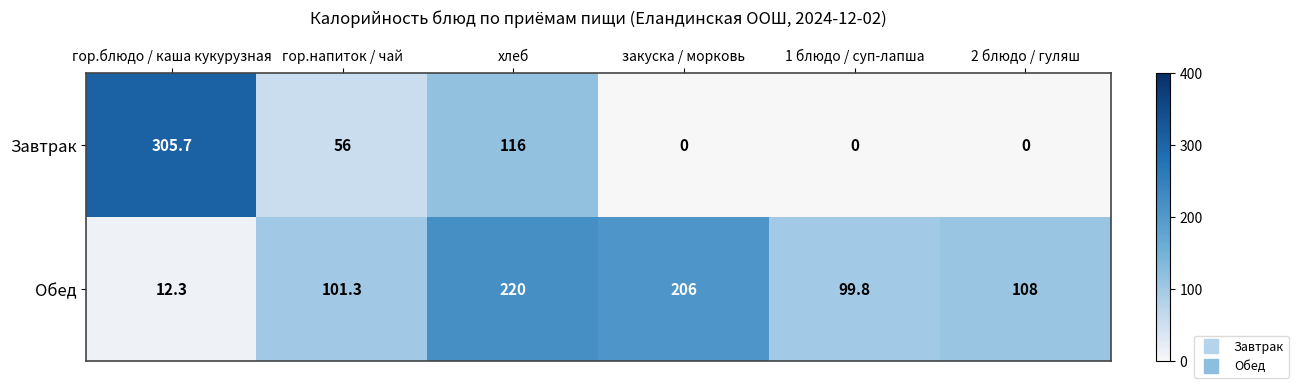

What is the difference between the highest and lowest values at гор.блюдо / каша кукурузная?

293.4